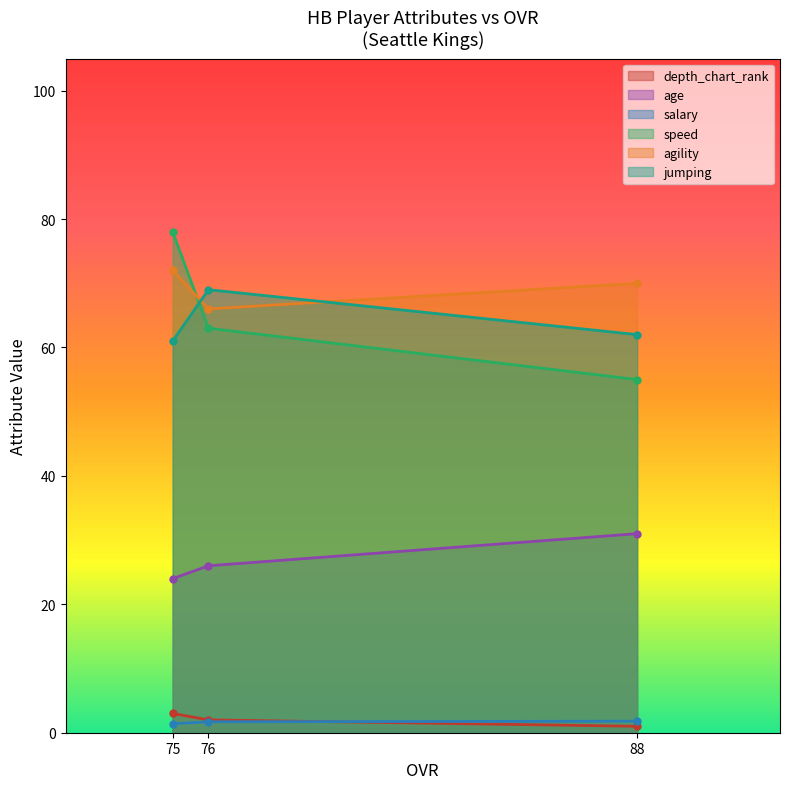

At which label is depth_chart_rank closest to 2?

76